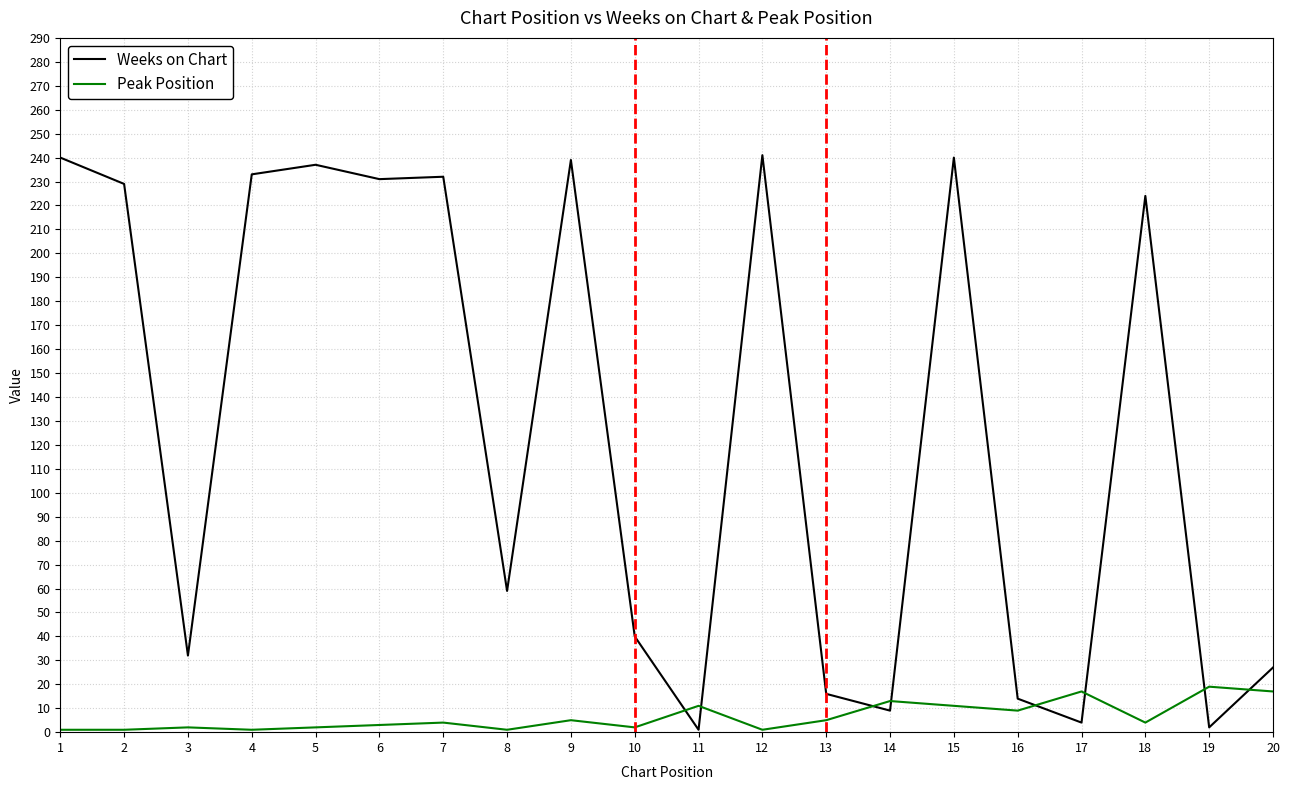

What is the maximum value shown in the chart?

241